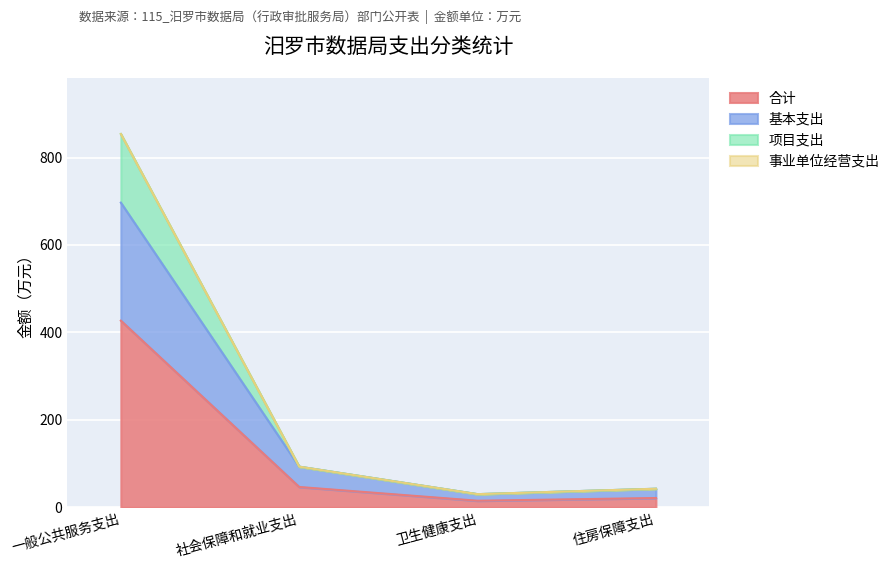

True or false: 项目支出 has a value of 30.1 at 卫生健康支出.

True